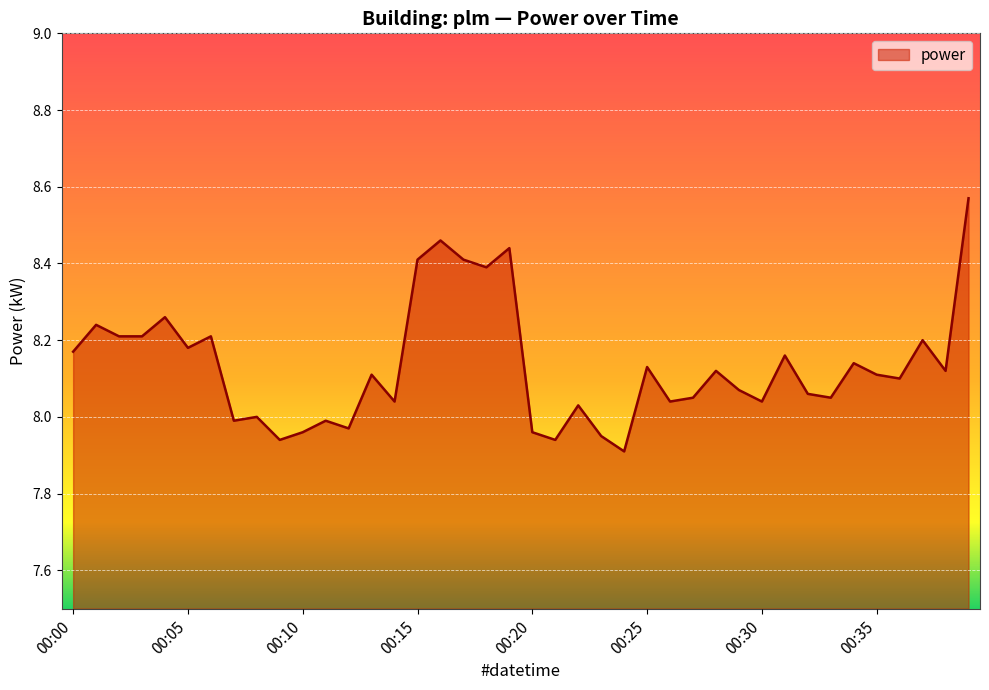

How many distinct data groups are displayed?

1